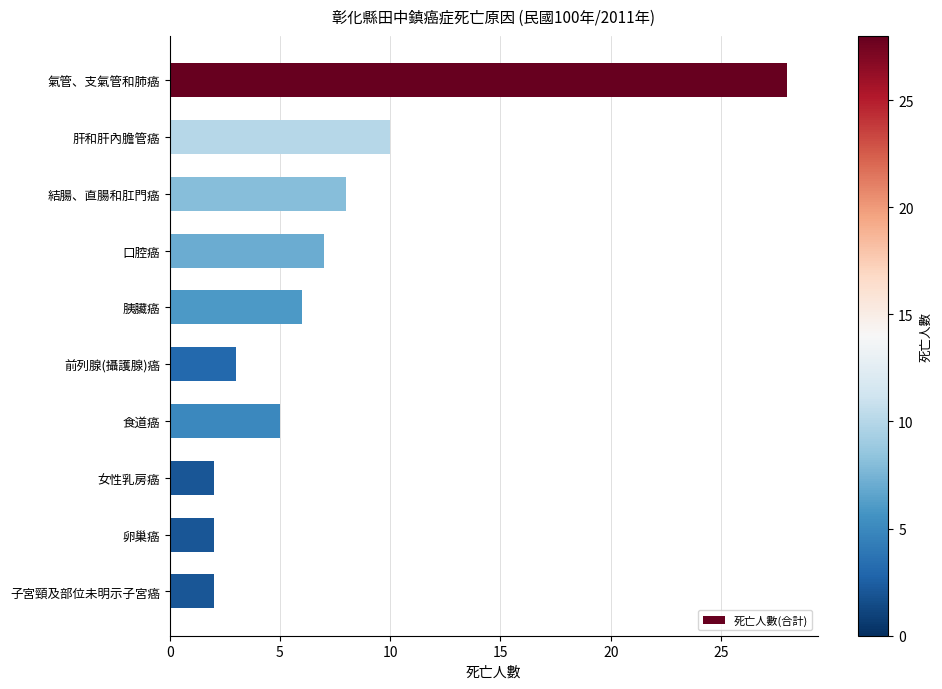

What is the label of the 5th bar from the bottom?

前列腺(攝護腺)癌